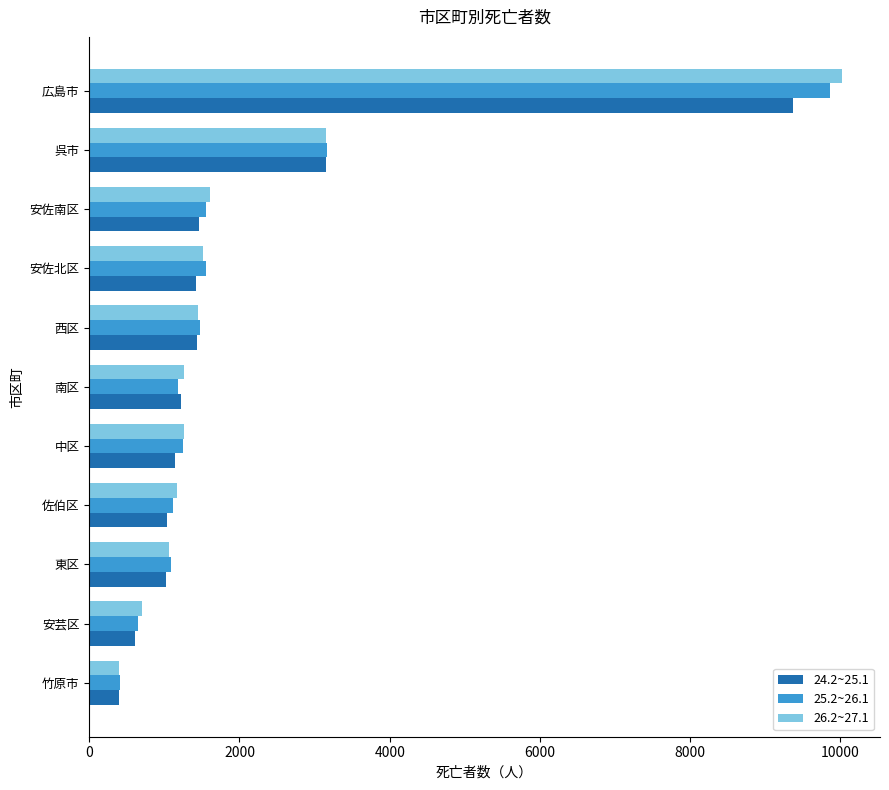

What is the sum of the 26.2~27.1 values at 安佐北区 and 中区?

2771